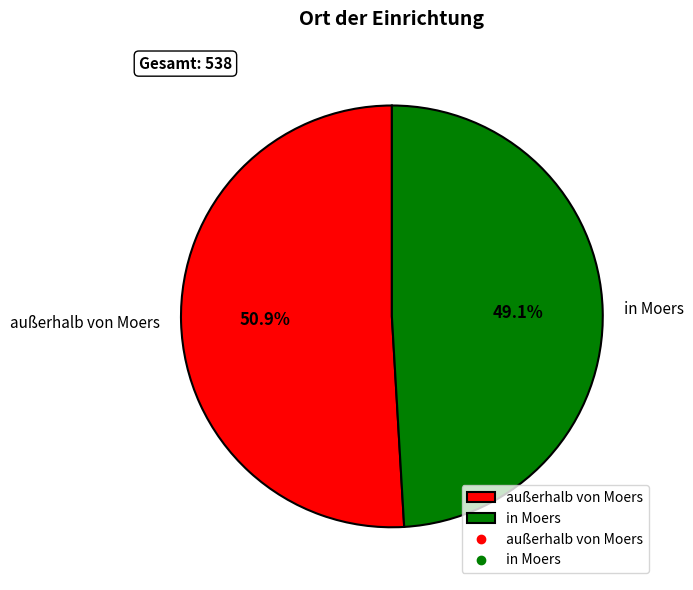

Approximately how many times larger is the value at außerhalb von Moers compared to in Moers?

1.0